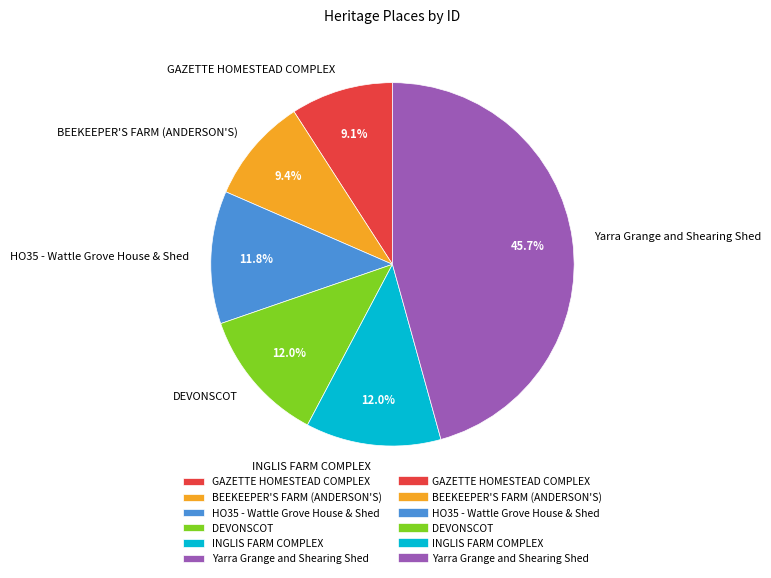

To the nearest percent, what portion does HO35 - Wattle Grove House & Shed represent?

12%